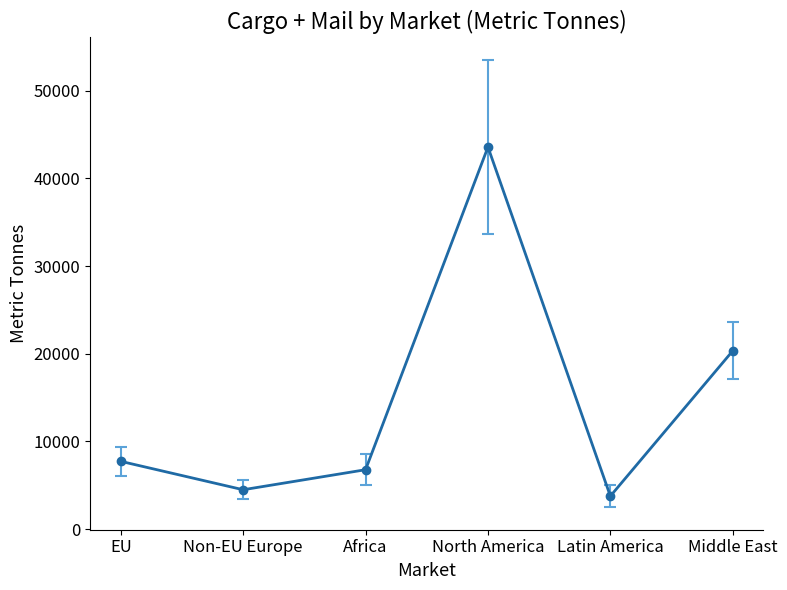

Where is the first local minimum?

Non-EU Europe